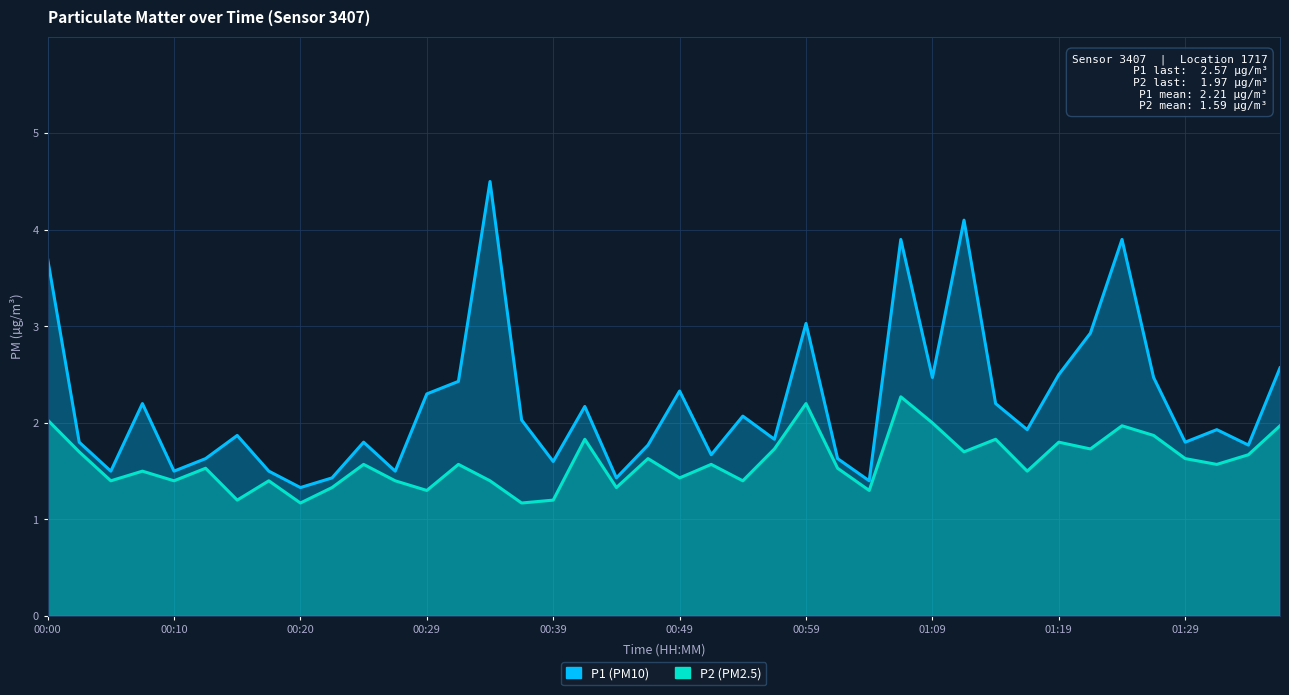

What are all the series names shown in the legend?

P1, P2